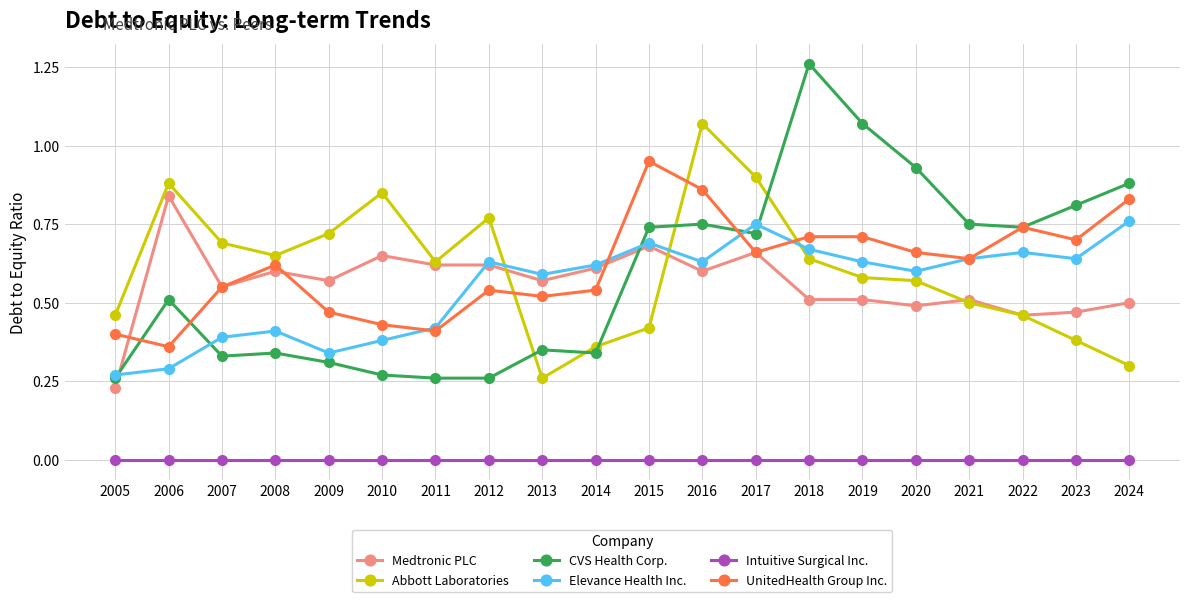

Which series has the widest spread of values?

CVS Health Corp.